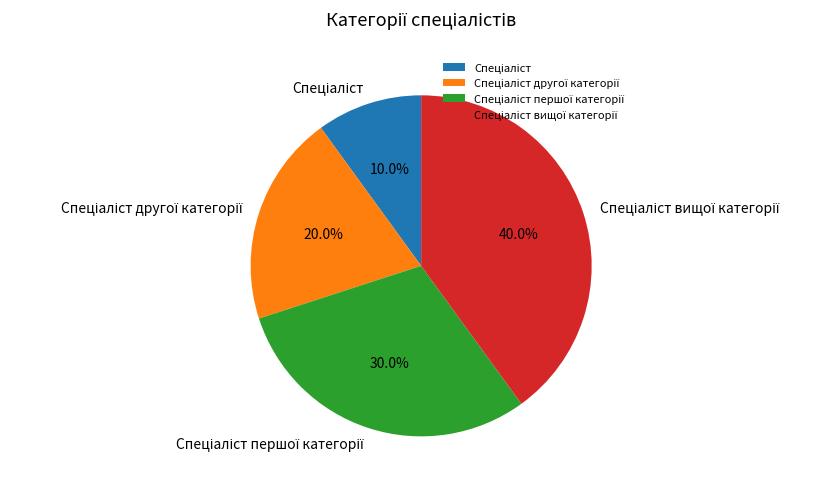

Does any single category account for the majority?

No